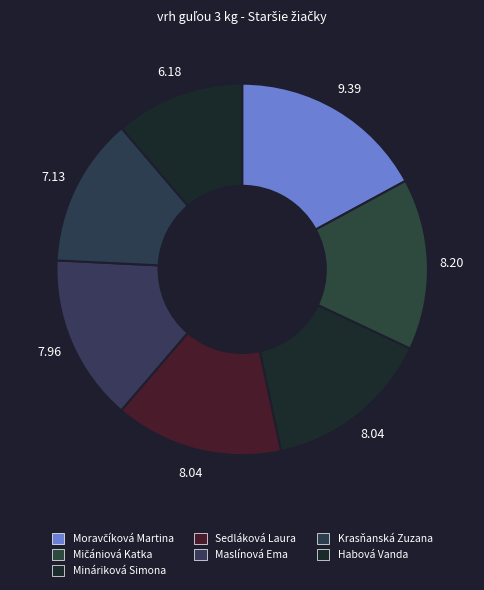

How many slices are in this pie chart?

7